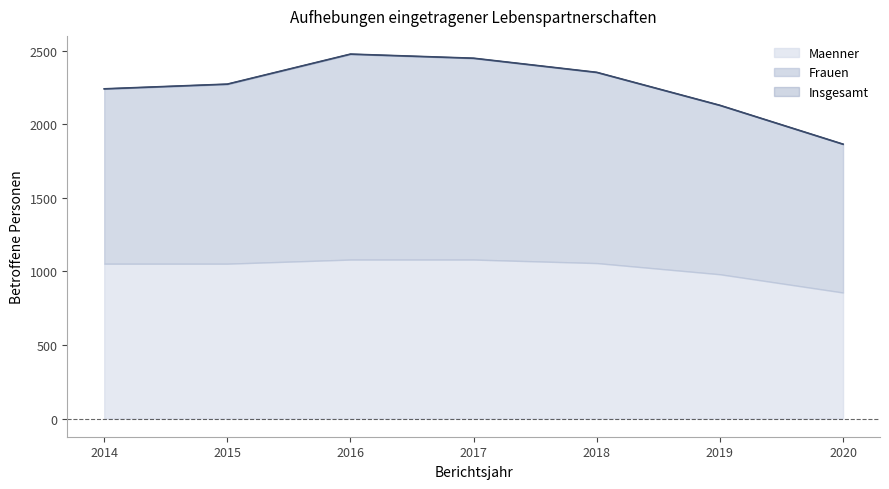

At how many categories does at least one series exceed 2073?

6